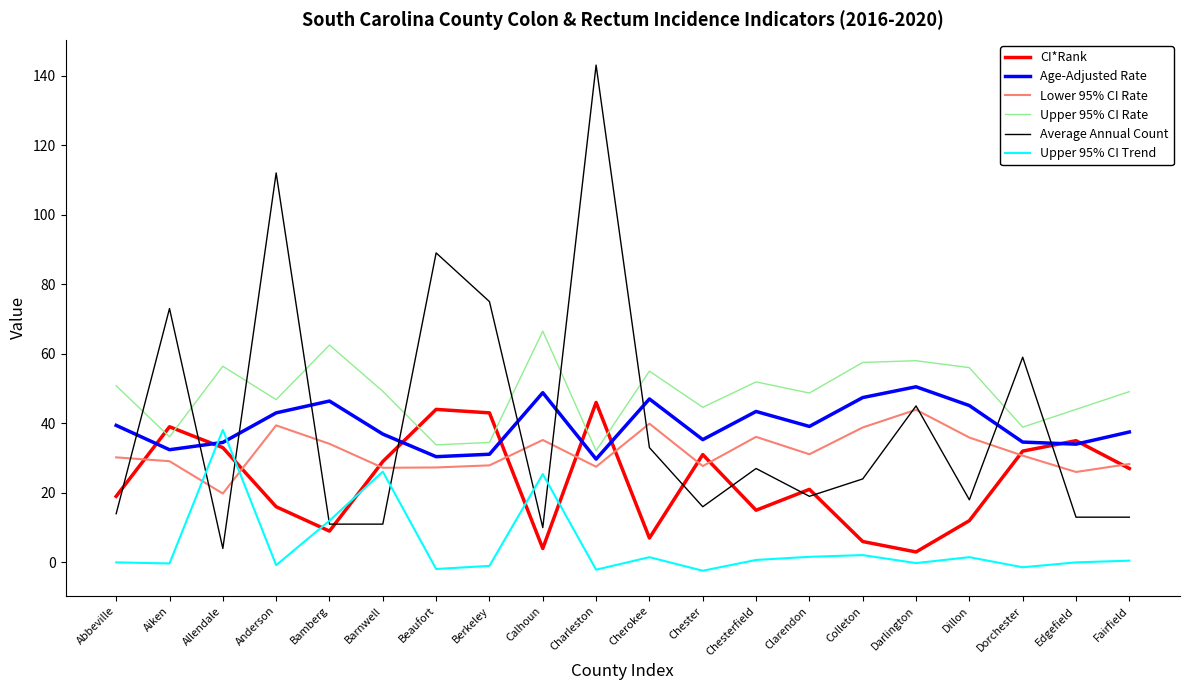

What position from the right is Cherokee?

10